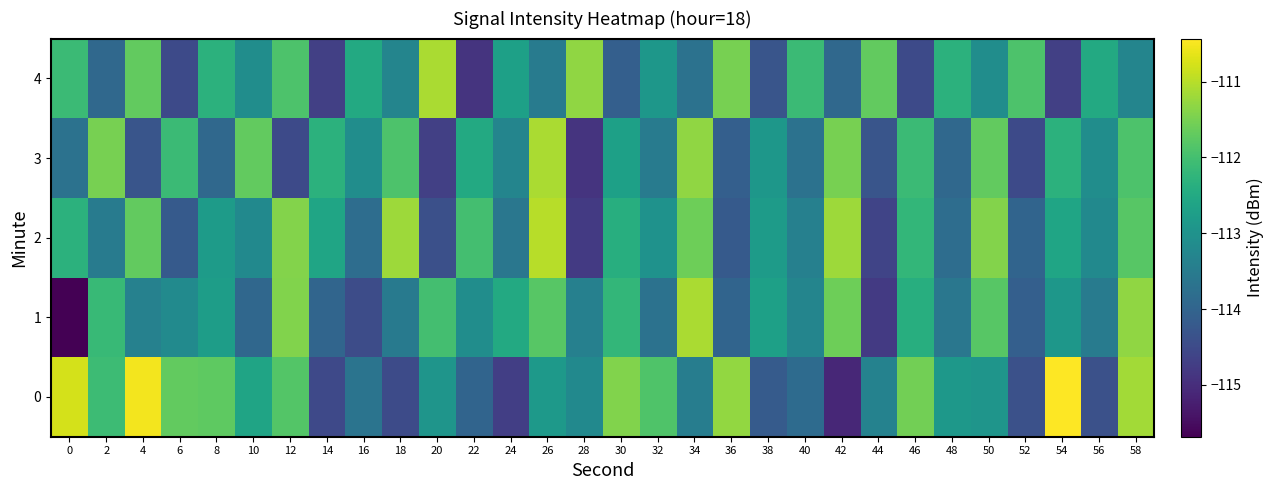

Which has a higher value, 54 or 50?

54